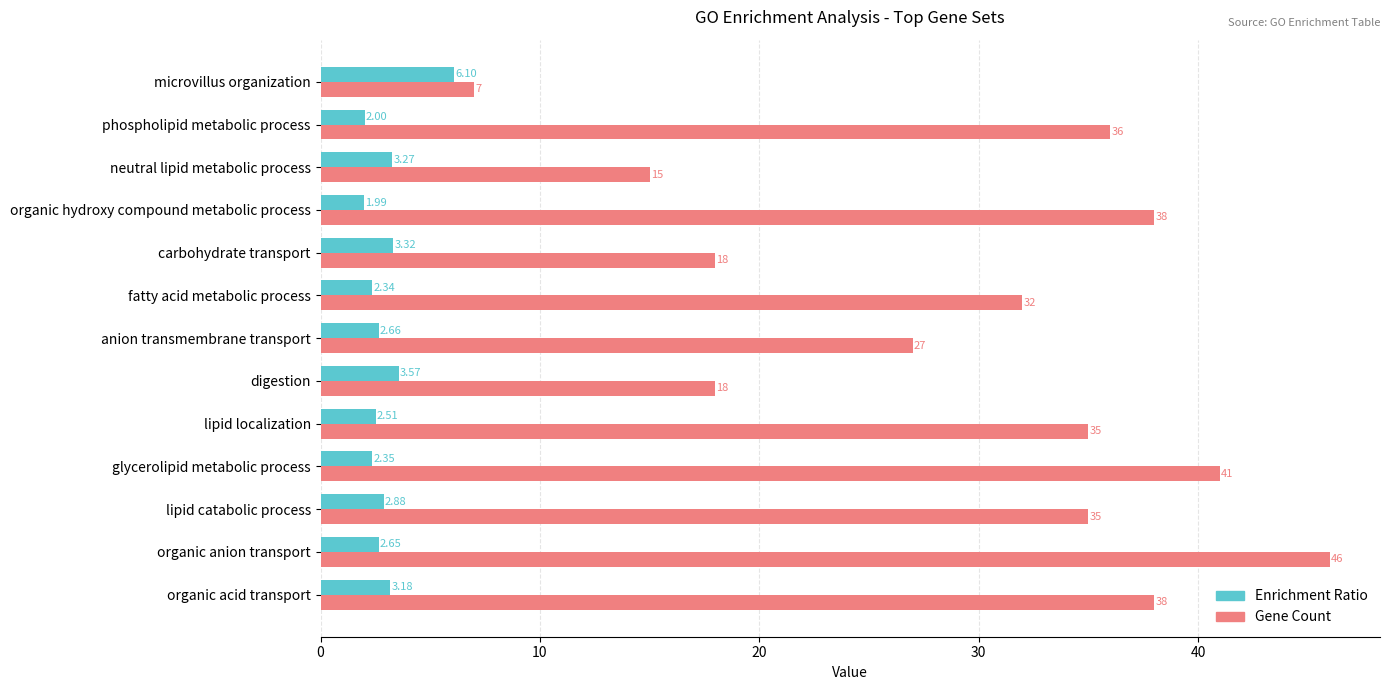

Rank the series by their maximum value, from highest to lowest.

Gene Count, Enrichment Ratio